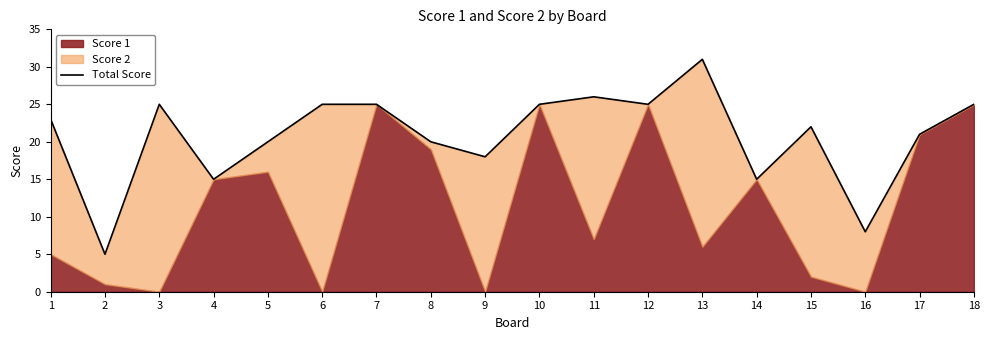

How many interior local valleys (lower than both neighbors) does the data have?

6